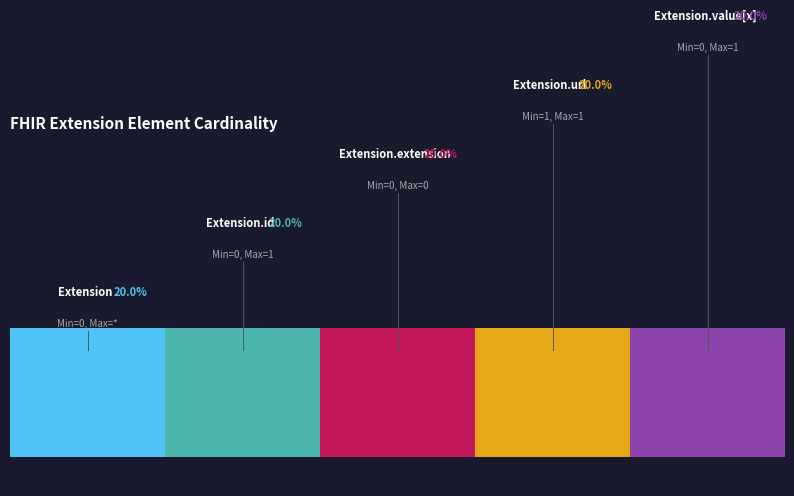

Is the value of Base Min at Extension greater than the value of Max at Extension.id?

No